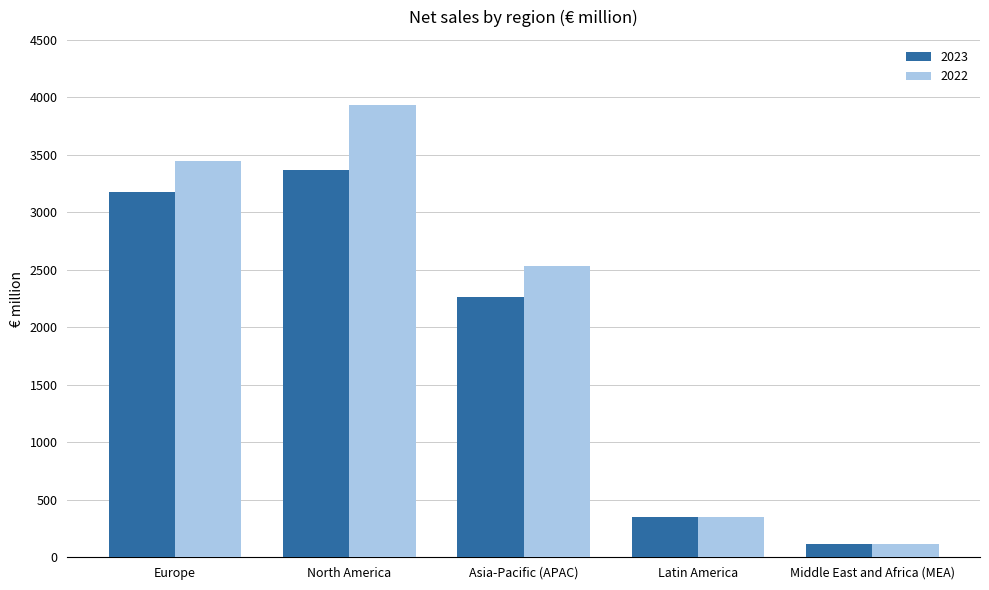

List the labels in order of 2022 value, largest first.

North America, Europe, Asia-Pacific (APAC), Latin America, Middle East and Africa (MEA)